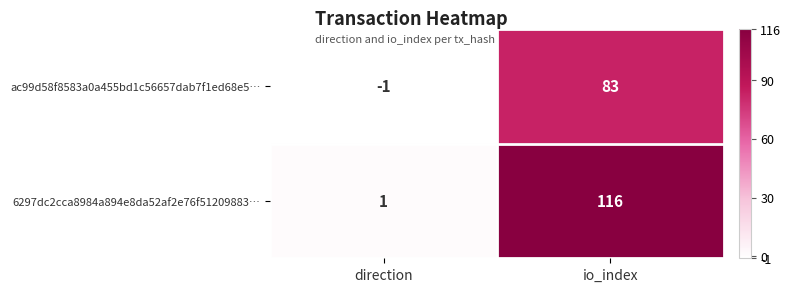

How many distinct data groups are displayed?

2